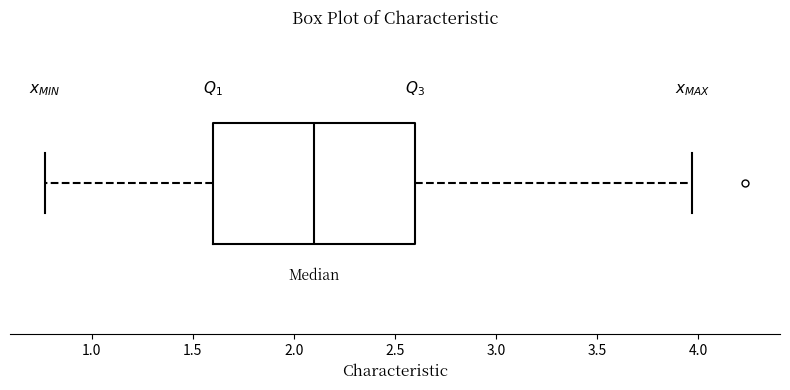

Where does the right whisker of the box end on the x-axis? The values are not printed on the chart, so give them approximately, as read against the axis.

3.95